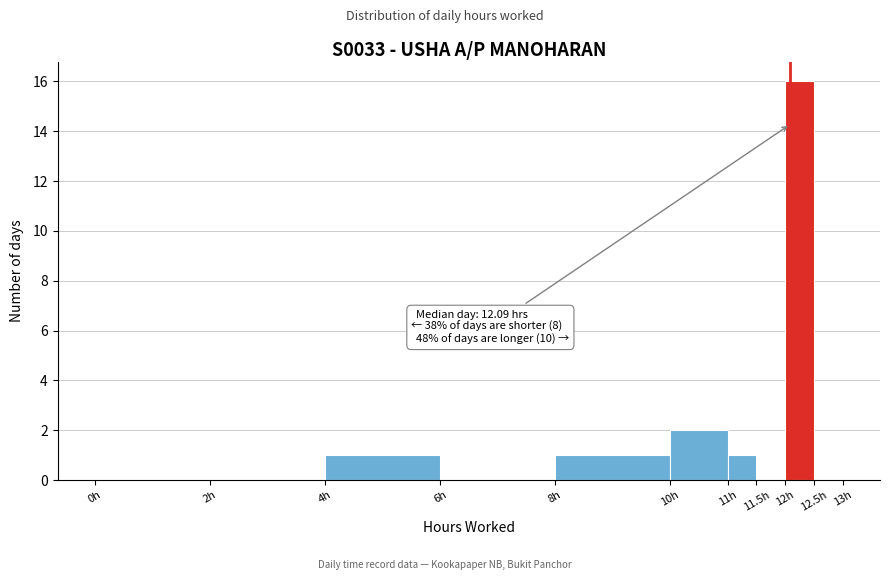

Over which range of the x-axis is the bar tallest?

12.0 to 12.5